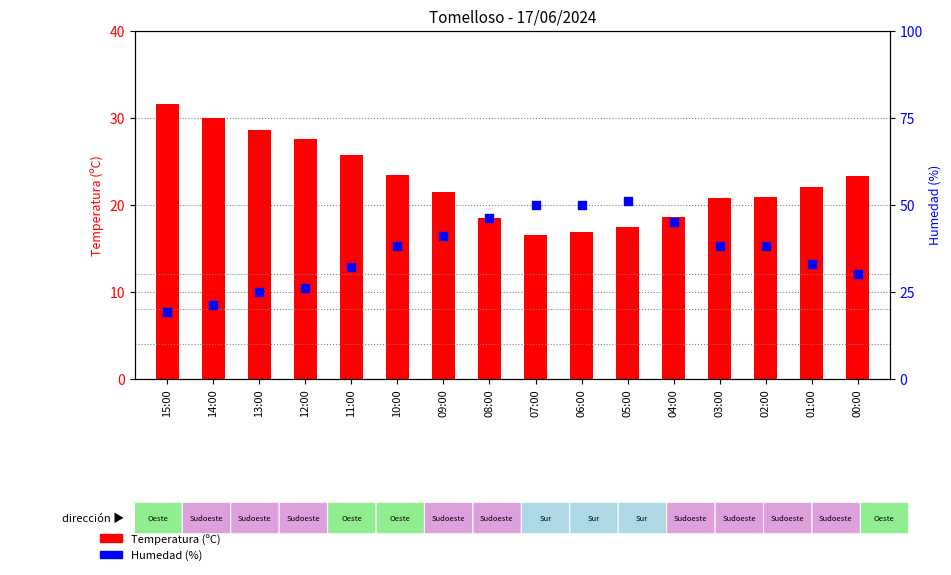

At which category is the sum across all series the highest?

05:00